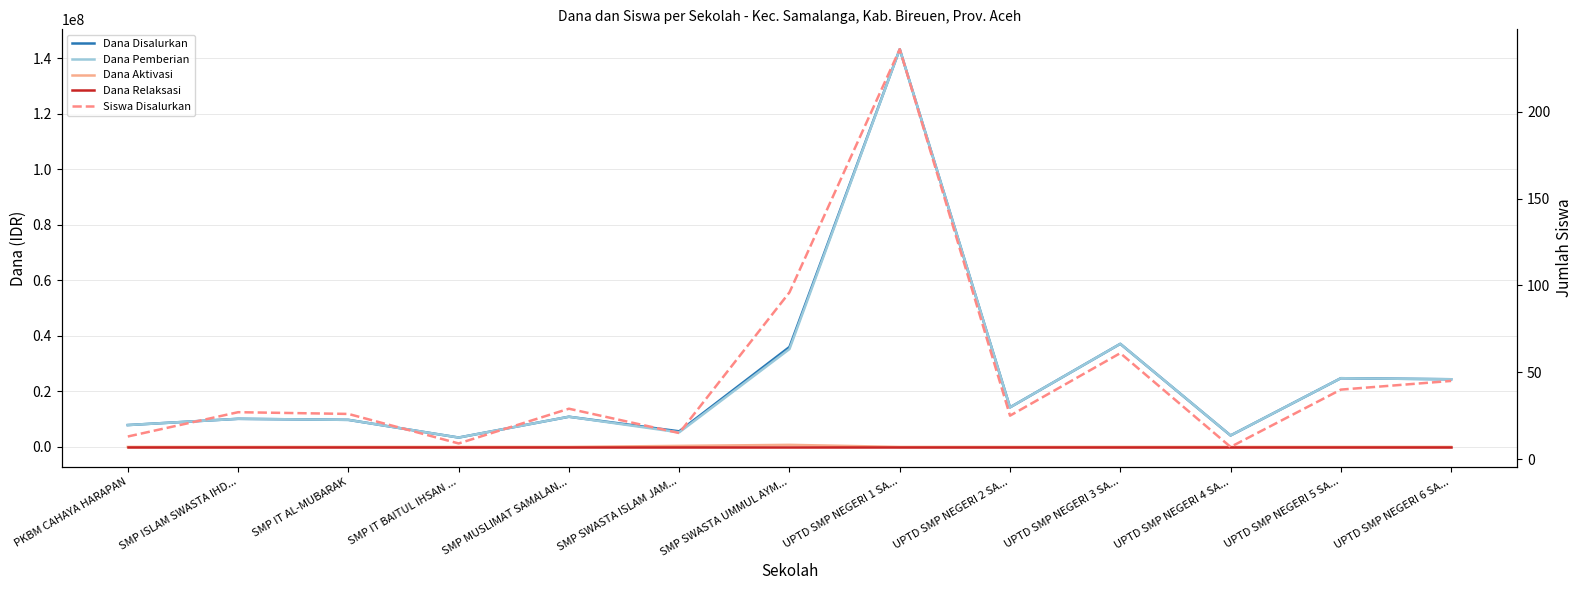

True or false: Dana Pemberian and Siswa Disalurkan intersect in this chart.

False